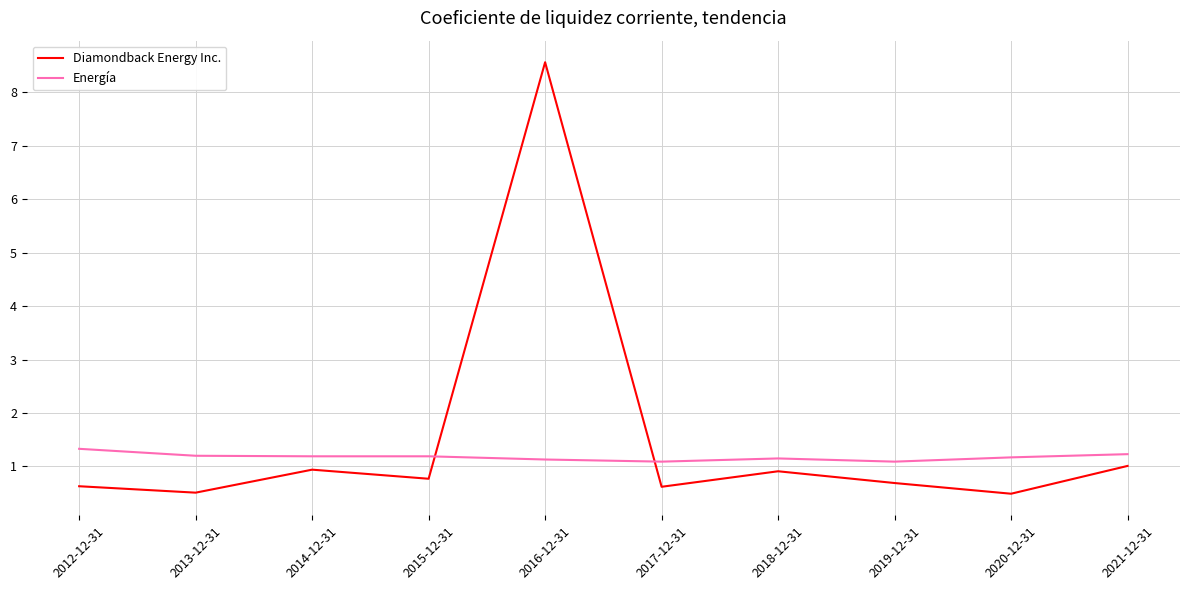

What is the total value across all series at 2016-12-31?

9.7